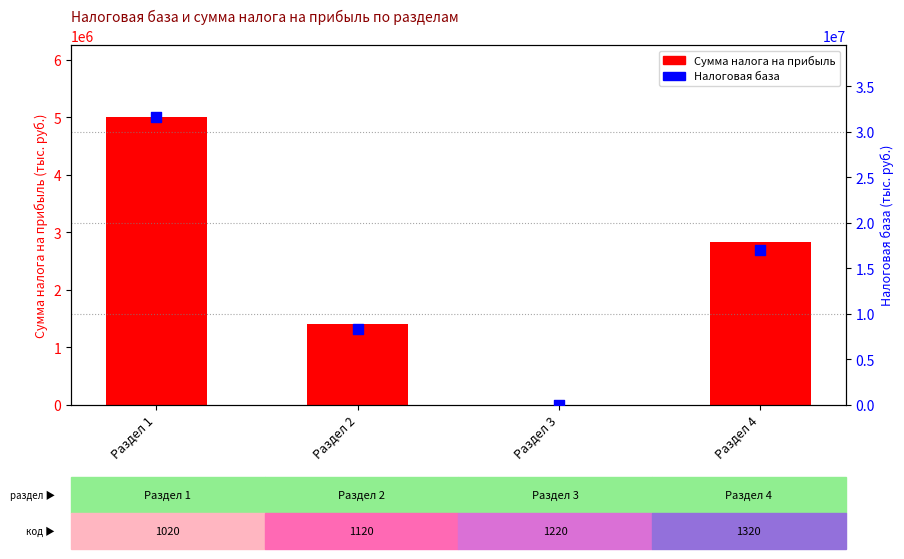

Which series contains the highest Y value?

Налоговая база